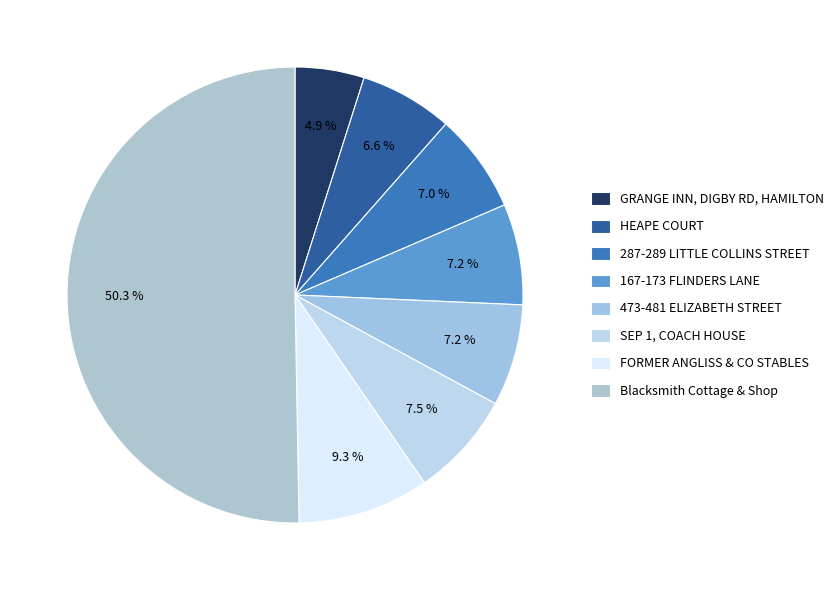

How many slices are in this pie chart?

8